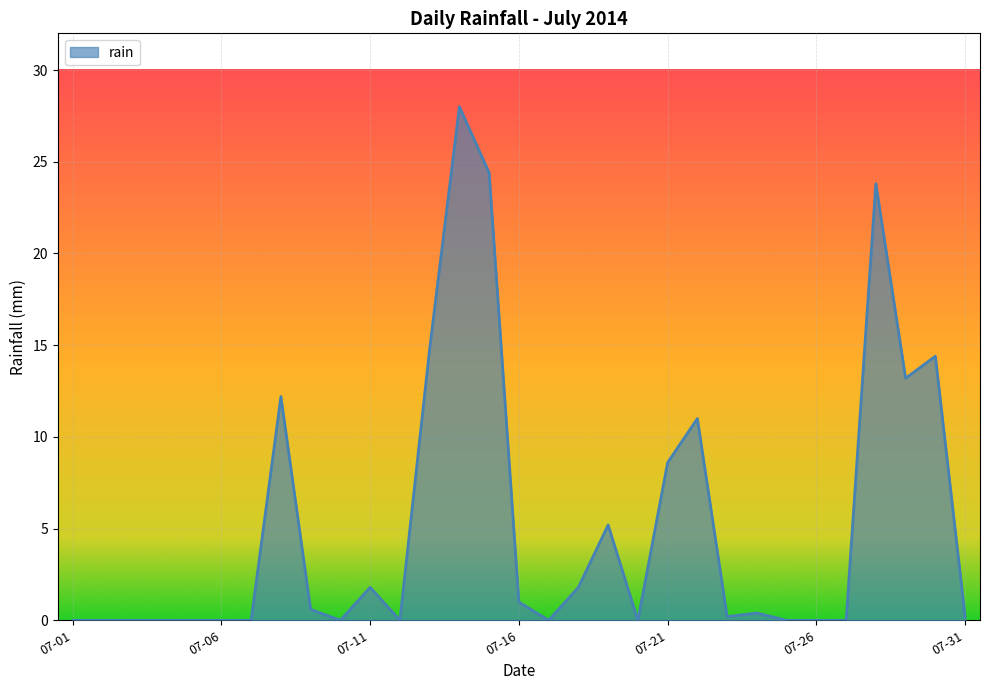

What is the maximum value shown in the chart?

28.0